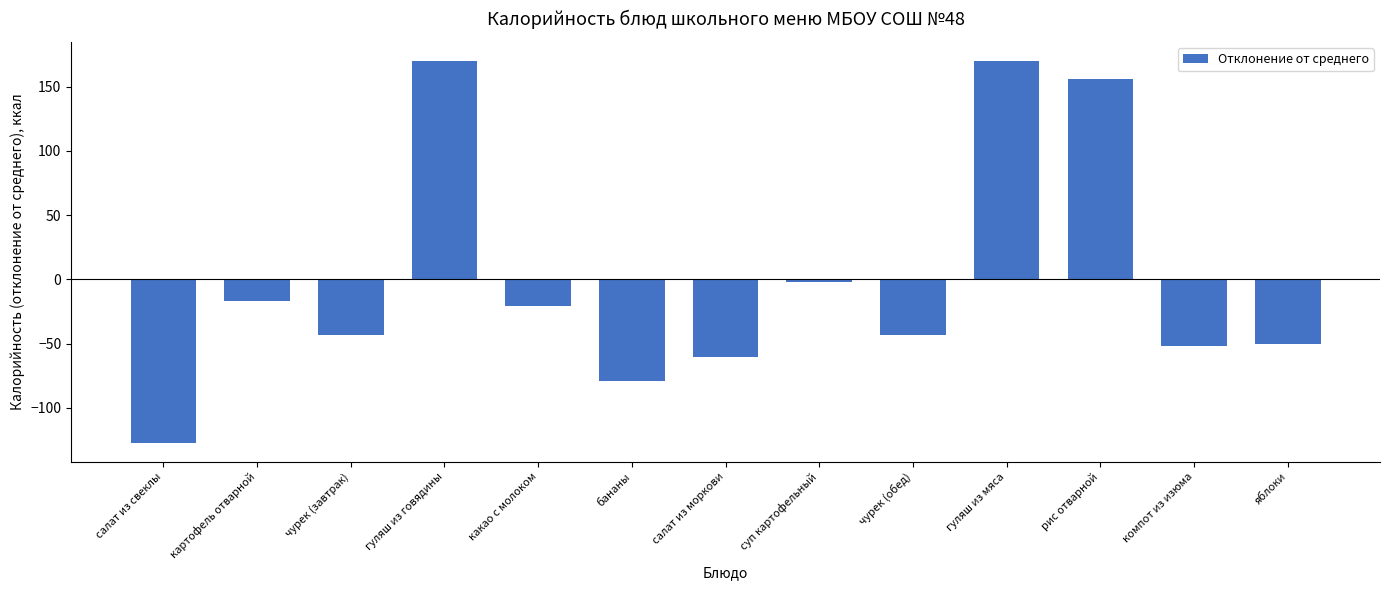

How many positive values are there?

3